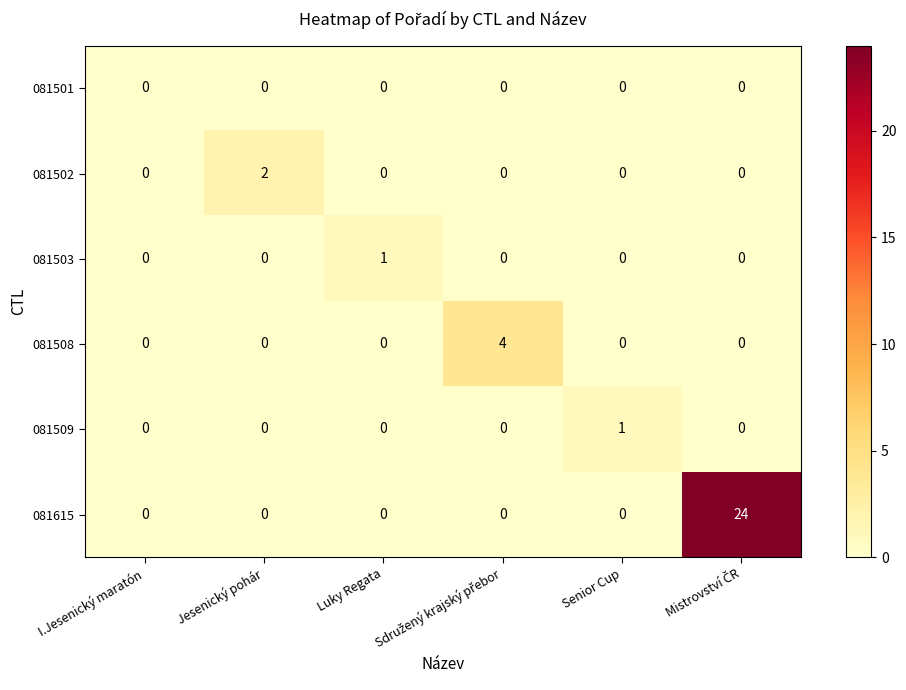

Which series has the largest range (max minus min)?

081615